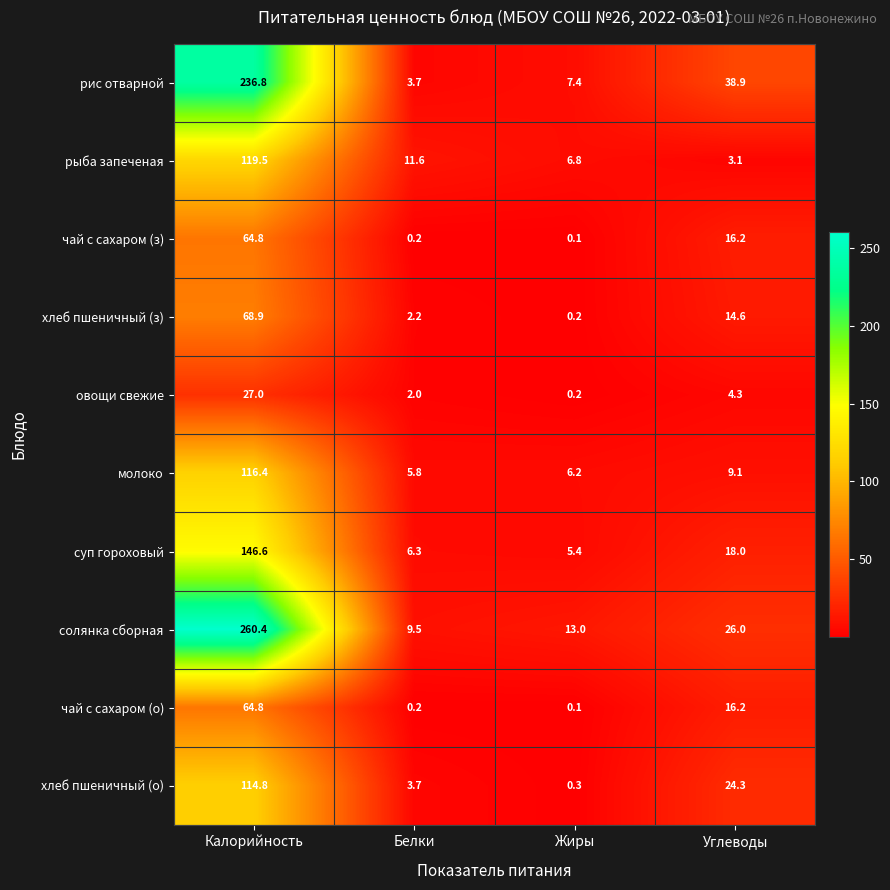

How many distinct data groups are displayed?

10